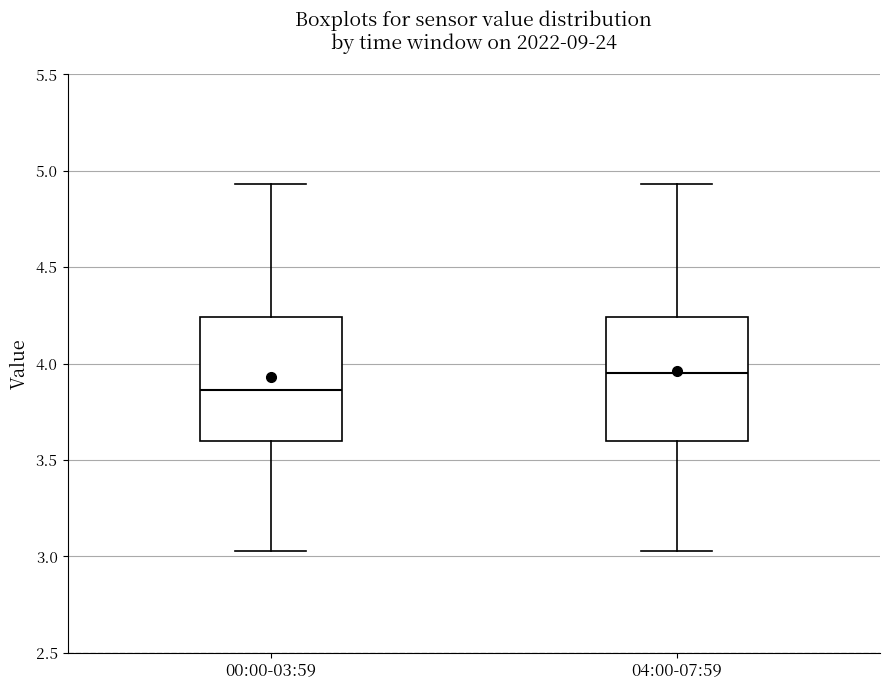

Where is the lower edge of the box for 04:00-07:59 on the y-axis? The values are not printed on the chart, so give them approximately, as read against the axis.

3.60